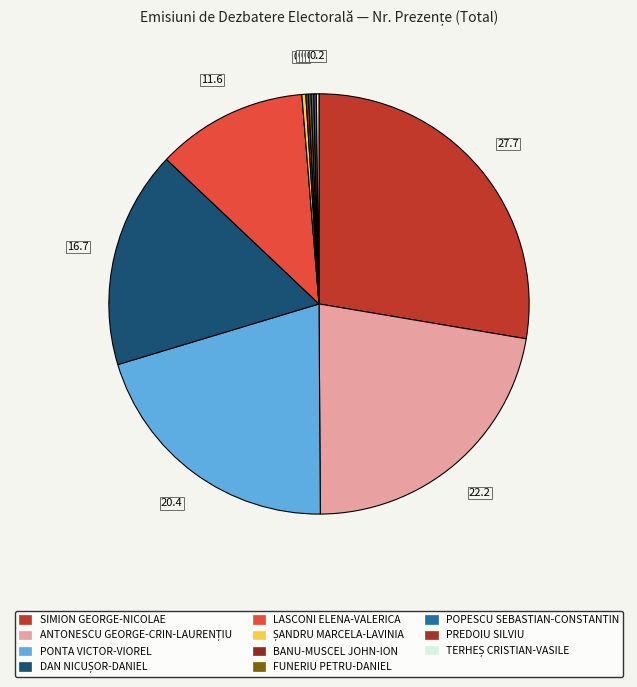

The ȘANDRU MARCELA-LAVINIA slice represents 1% of the pie. True or false?

False